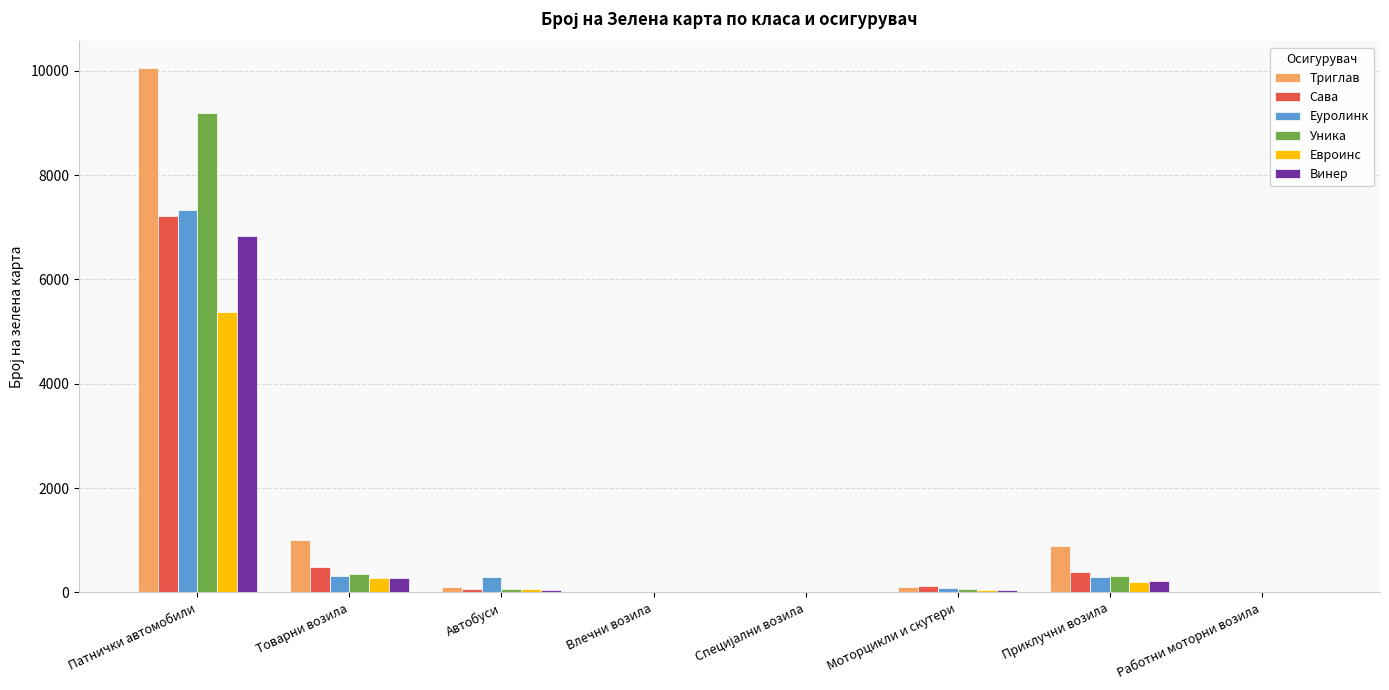

At which category is the sum across all series the highest?

Патнички автомобили